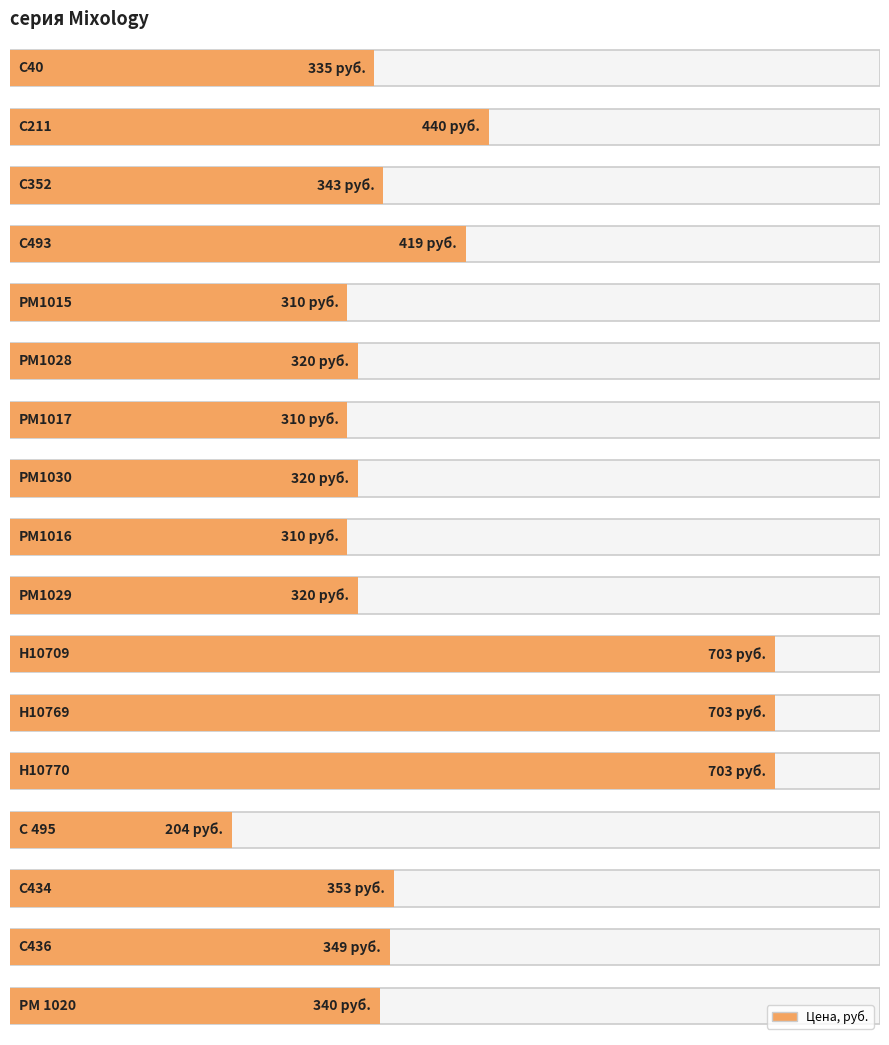

List the labels in order of value, largest first.

Н10709, Н10769, Н10770, С211, С493, С434, С436, С352, PM 1020, С40, РМ1028, РМ1030, РМ1029, РМ1015, РМ1017, РМ1016, C 495